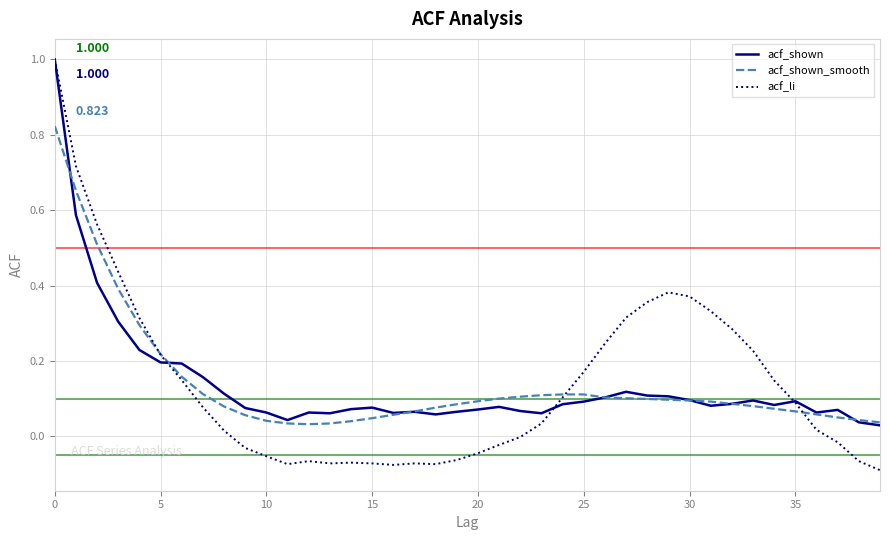

Which series has the largest range (max minus min)?

acf_li